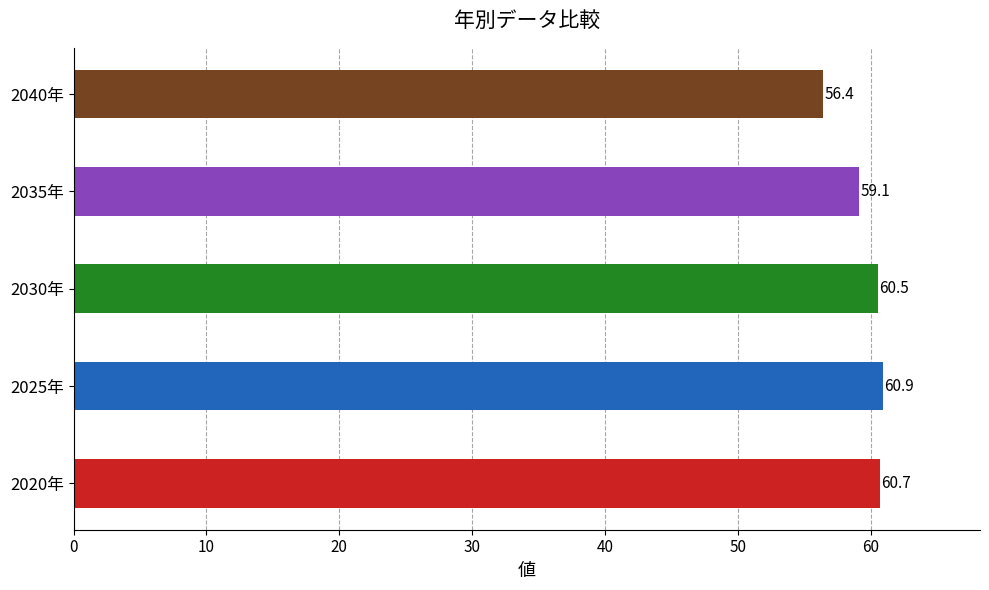

The chart shows a value of 56.4 at 2040年. True or false?

True